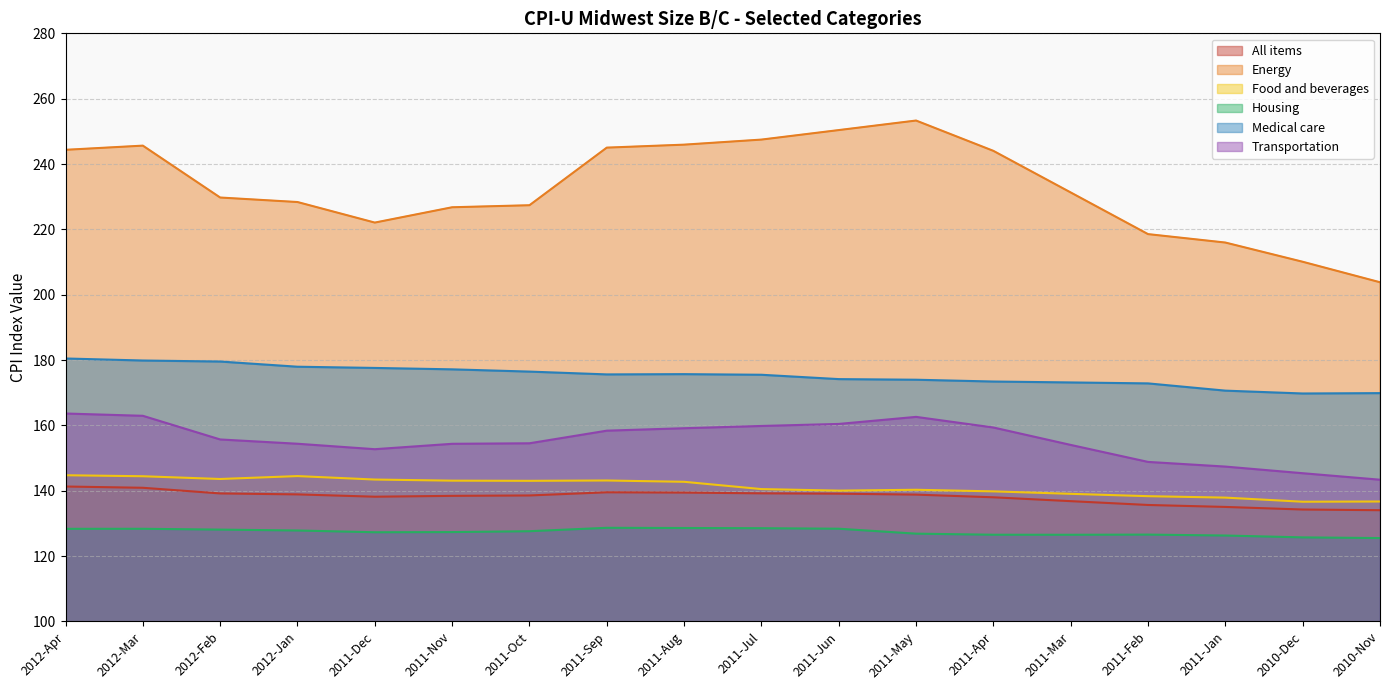

Is it true that Housing equals 182.8 at 2011-Sep?

False